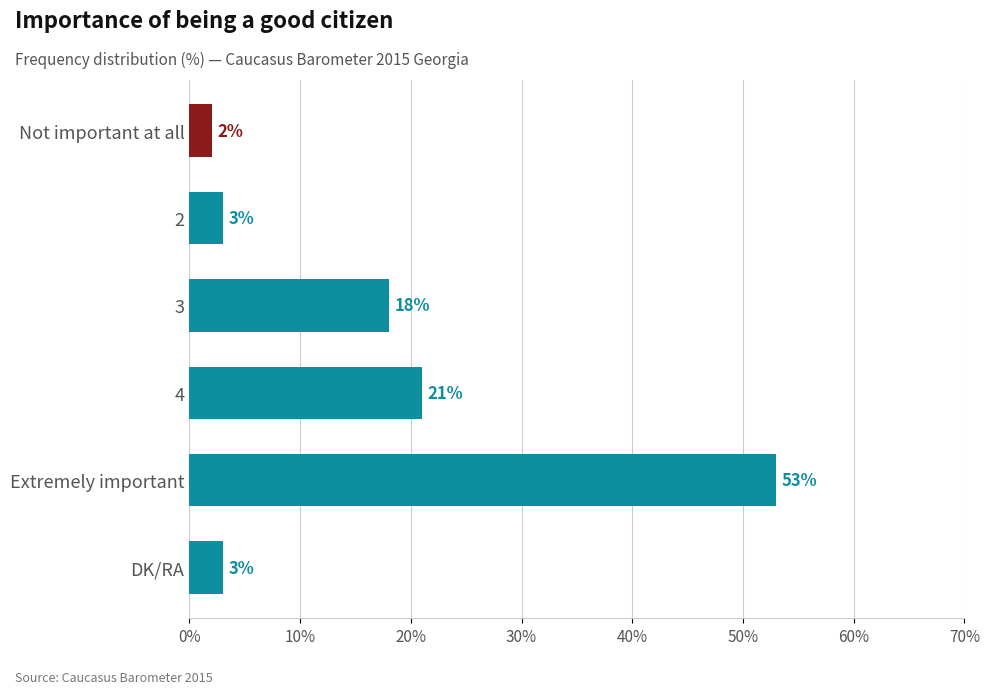

Approximately how many times larger is the value at DK/RA compared to Not important at all?

1.5